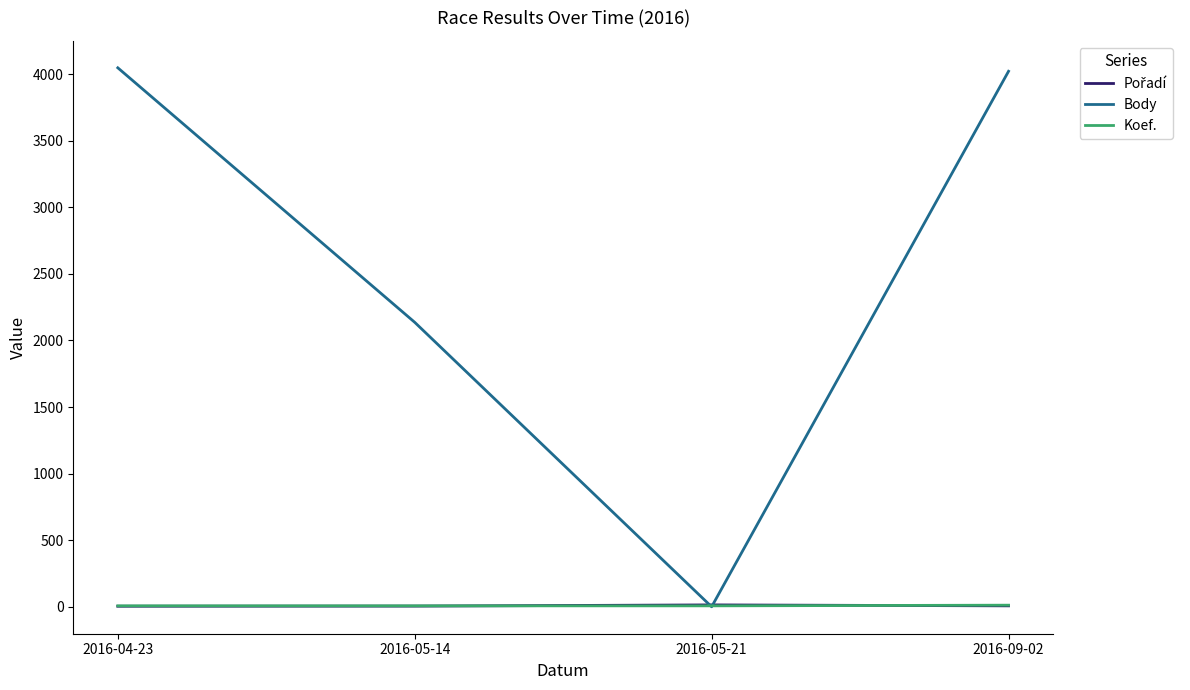

Between 2016-05-14 and 2016-05-21, which series saw the biggest shift?

Body